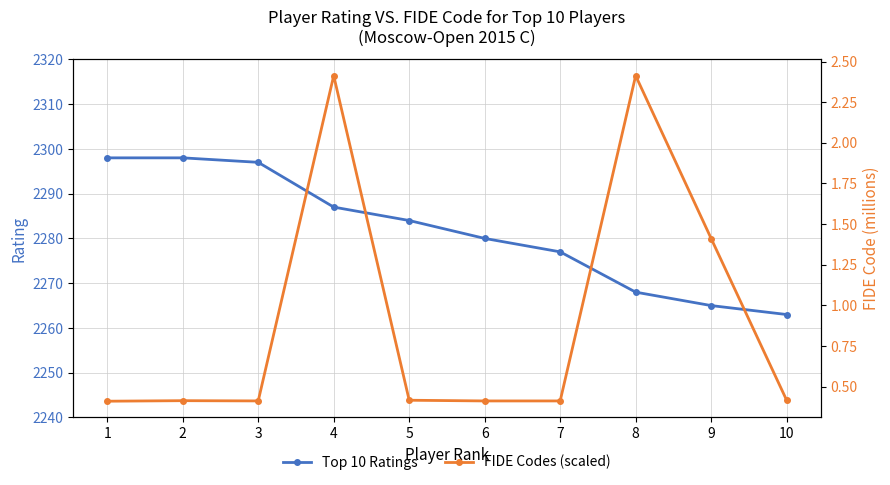

List the series in order of their peak value, highest first.

Top 10 Ratings, FIDE Codes (scaled)